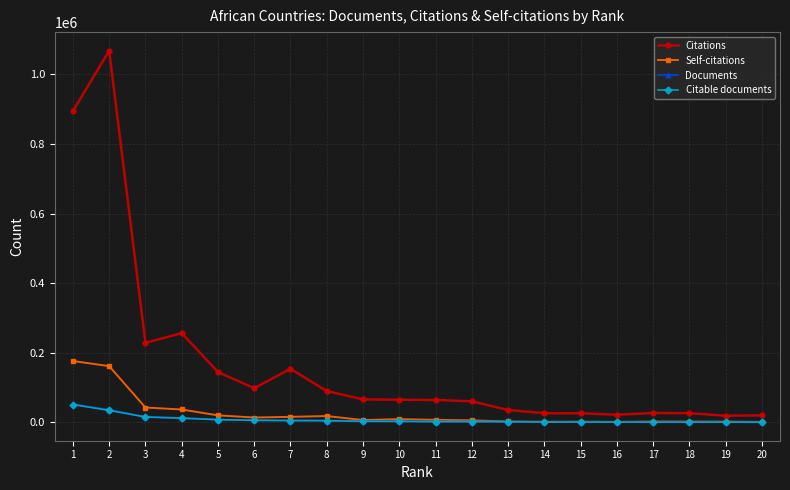

What is the minimum value for Self-citations?

1522